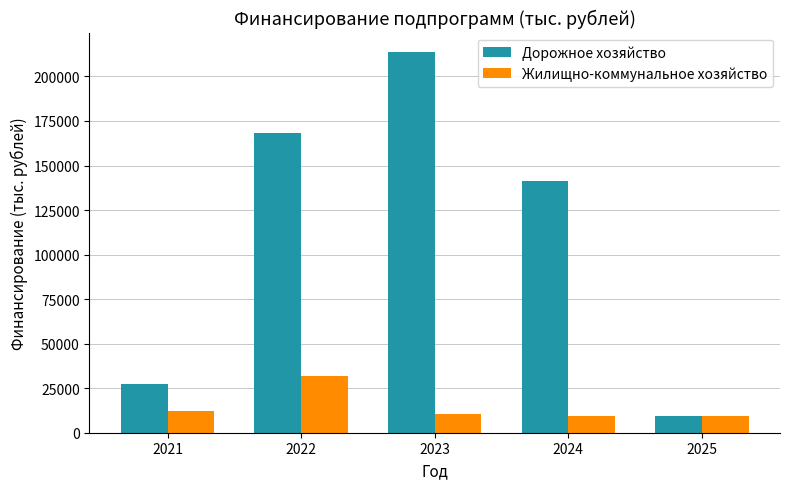

The Дорожное хозяйство series shows 6249.2 at 2021. True or false?

False